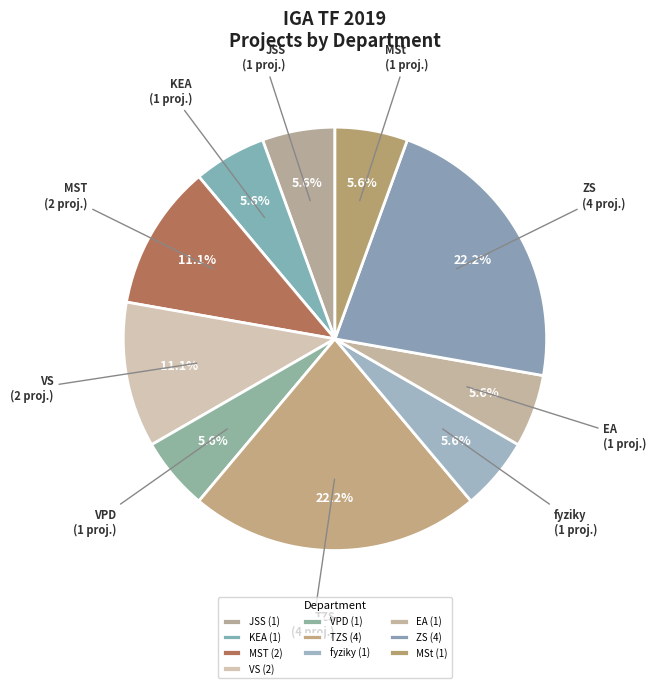

How many slices are in this pie chart?

10